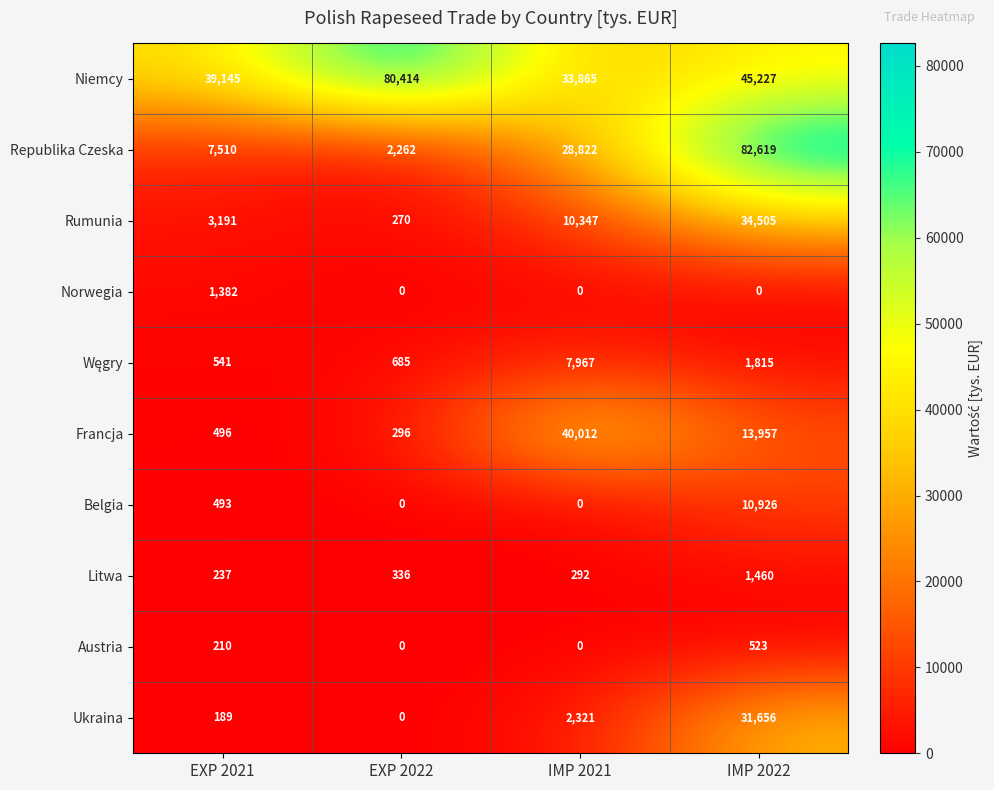

List the labels in order of Ukraina value, smallest first.

EXP 2022, EXP 2021, IMP 2021, IMP 2022